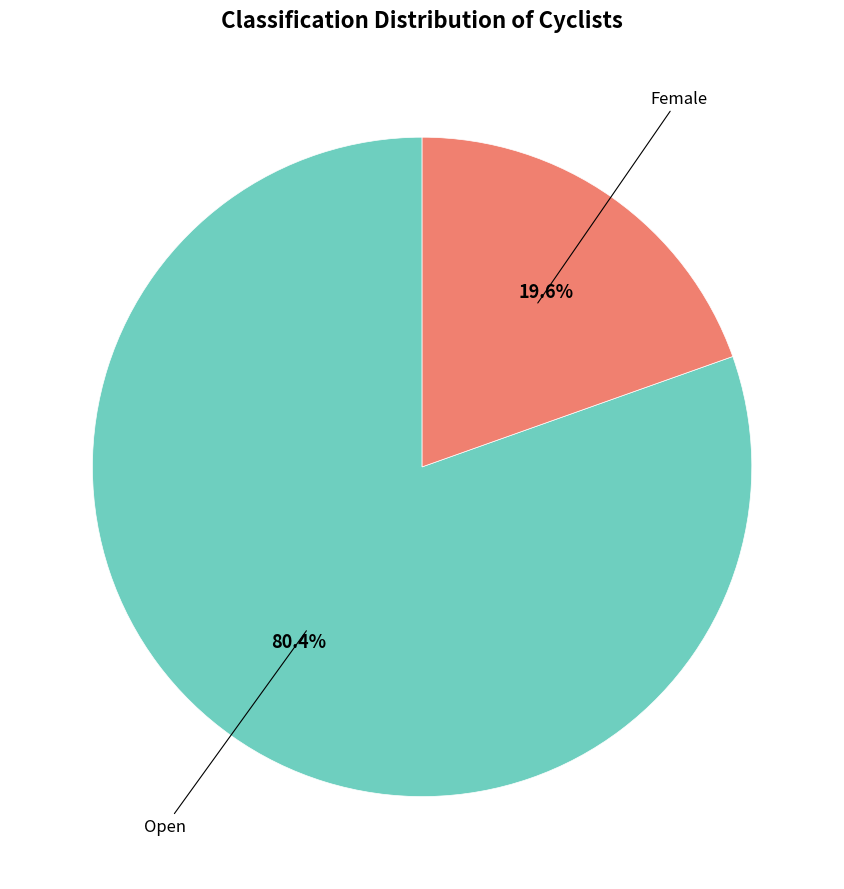

Is there any slice that represents more than half of the pie?

Yes